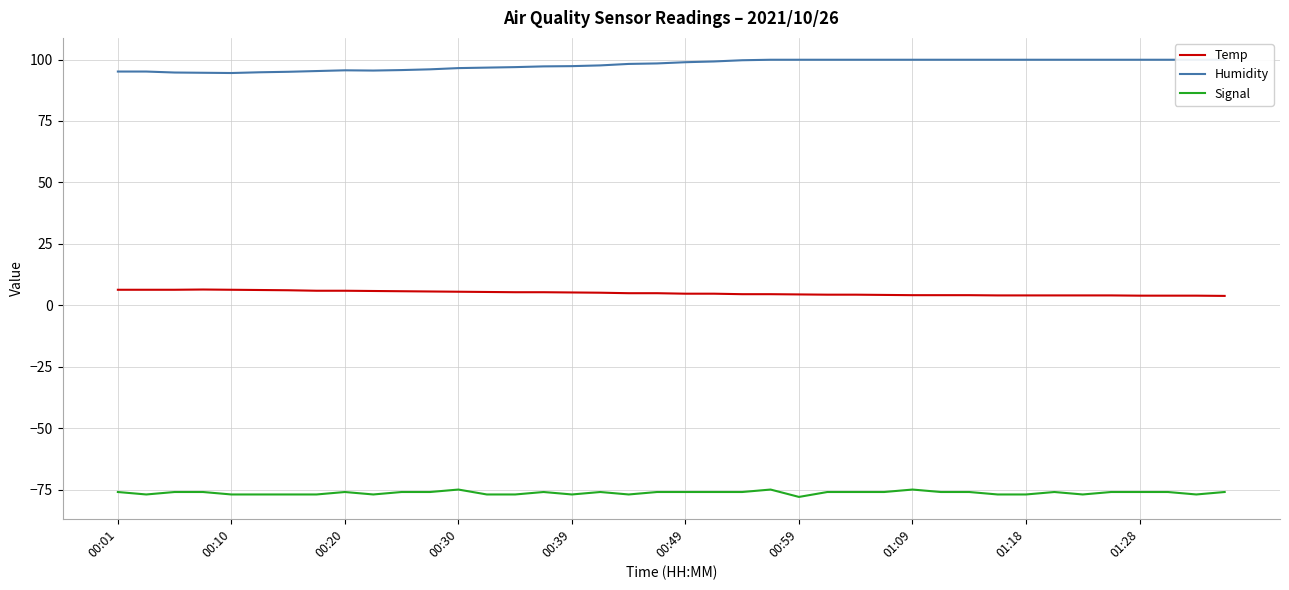

In Temp, how many points are higher than both neighbors (excluding endpoints)?

1